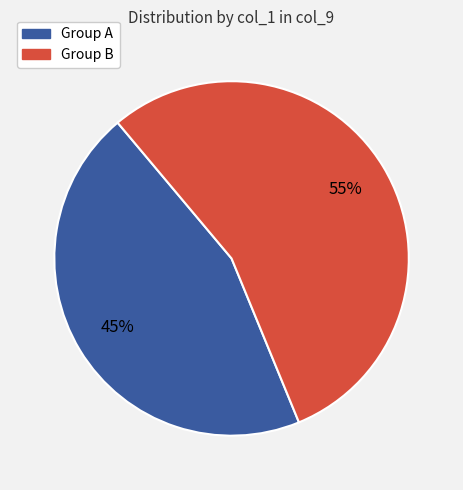

Rank the categories by value from highest to lowest.

Group B, Group A